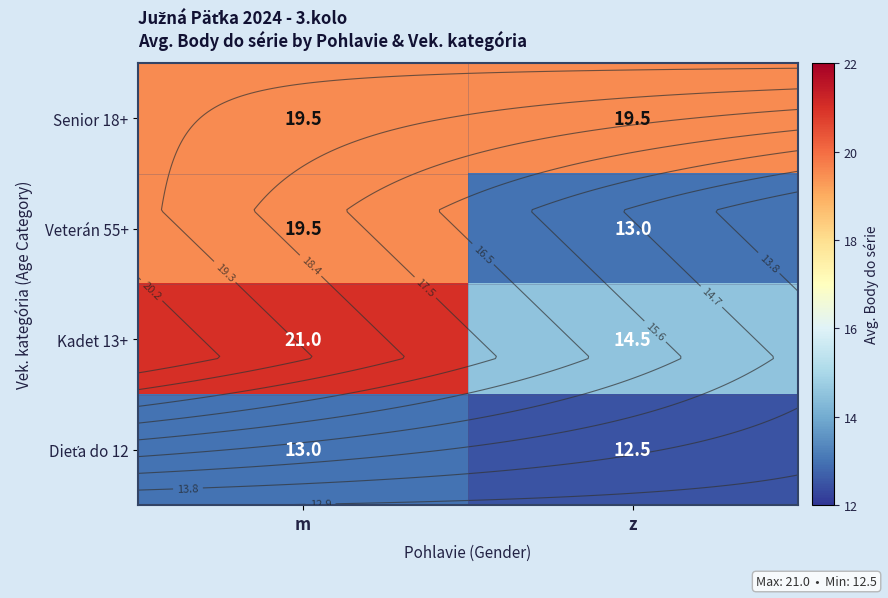

List the series in order of their peak value, lowest first.

Dieťa do 12, Senior 18+, Veterán 55+, Kadet 13+